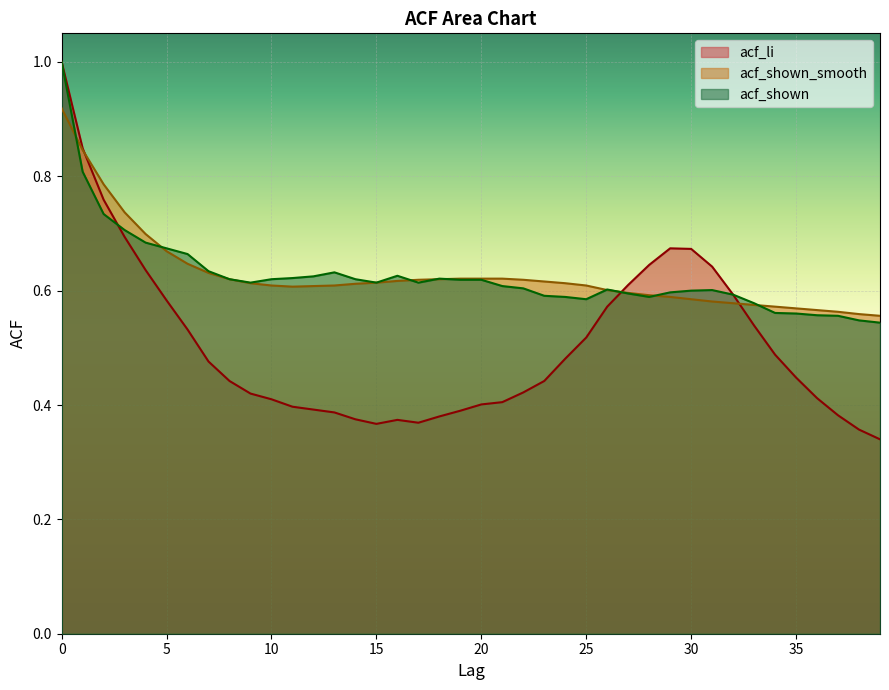

What is the minimum value for acf_shown?

0.5